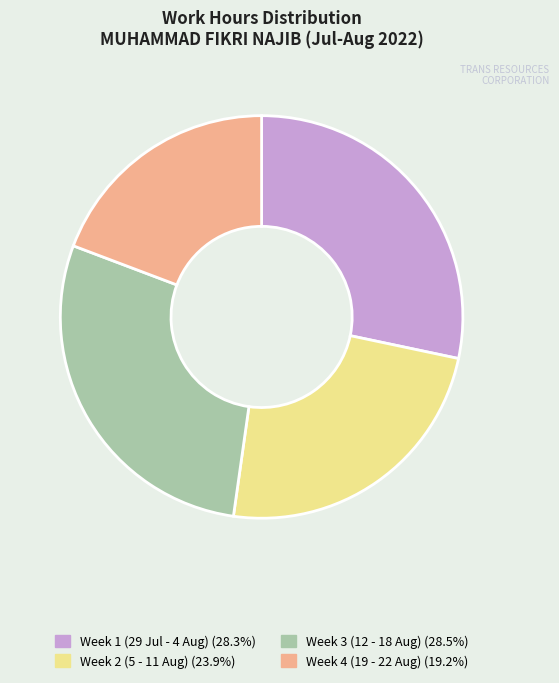

Does any single category account for the majority?

No